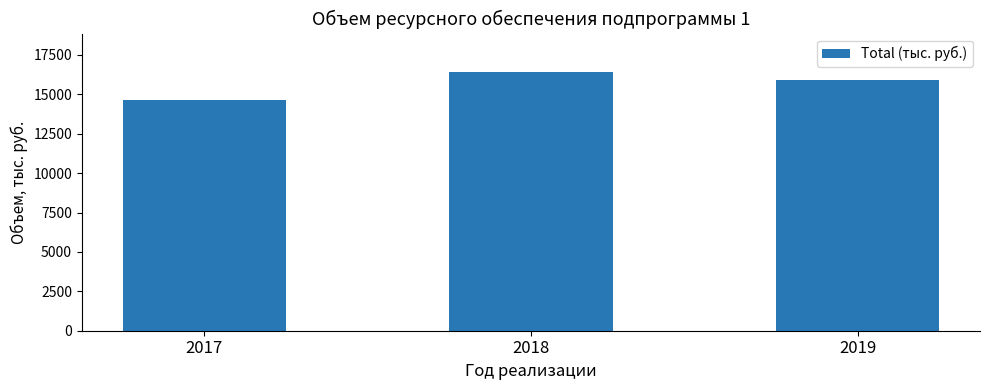

Reading right to left, transcribe all the data shown in this chart.

2019=15882.7	2018=16398.3	2017=14614.6